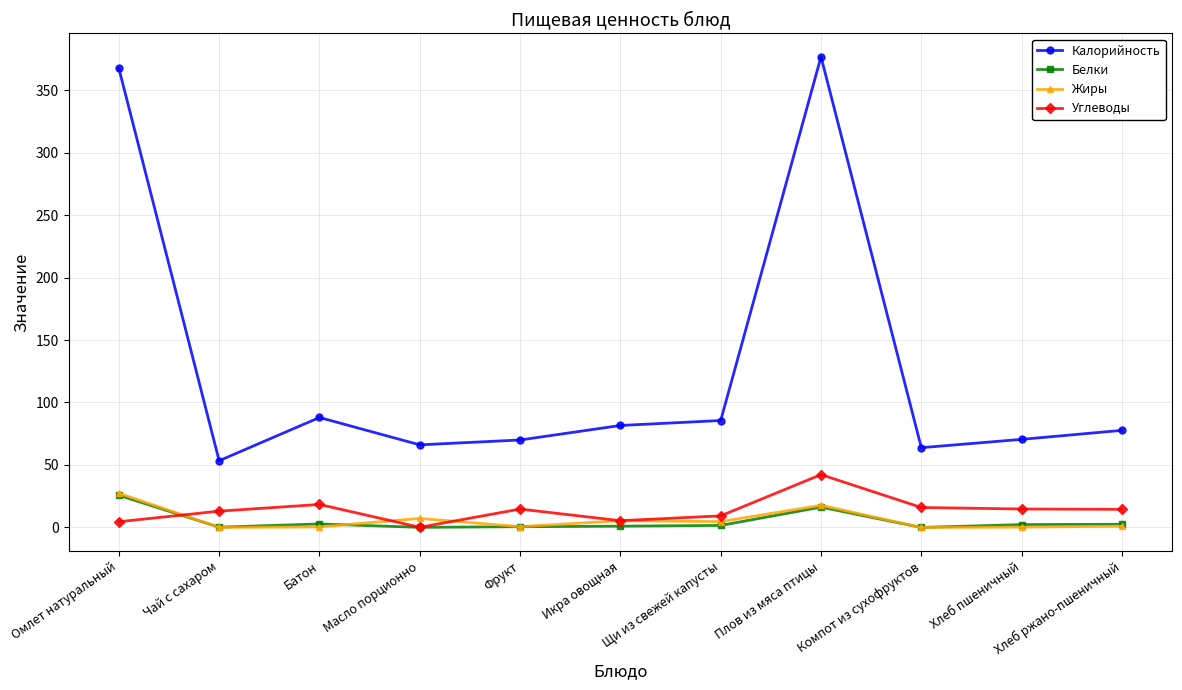

Count the number of categories in the chart.

11